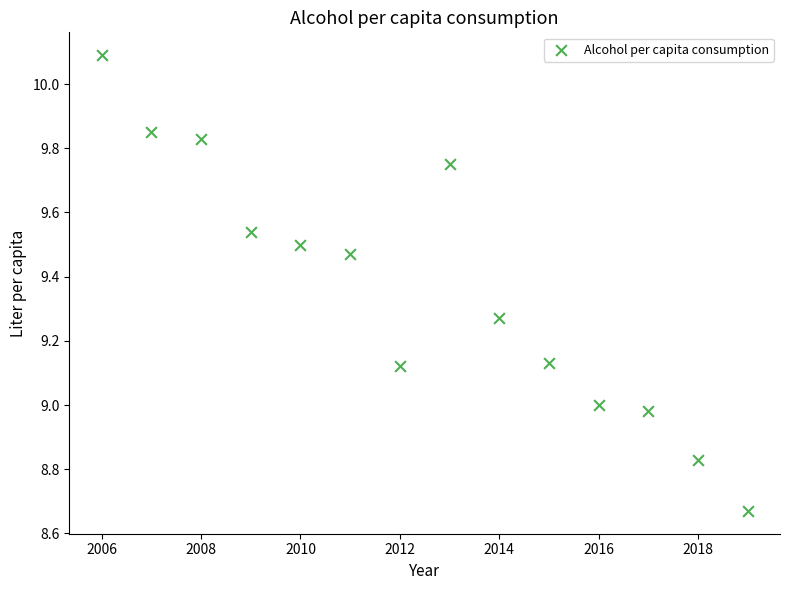

What is the range of X values (max minus min)?

13.0